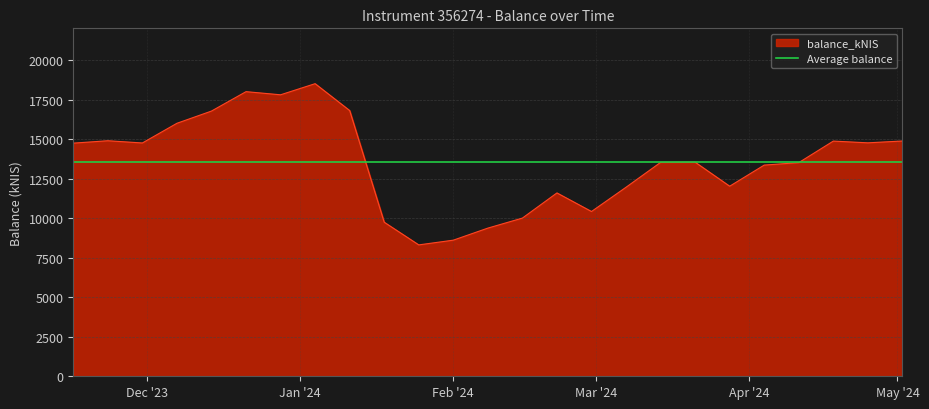

The value at 2024-01-18 is 9741.2. True or false?

True